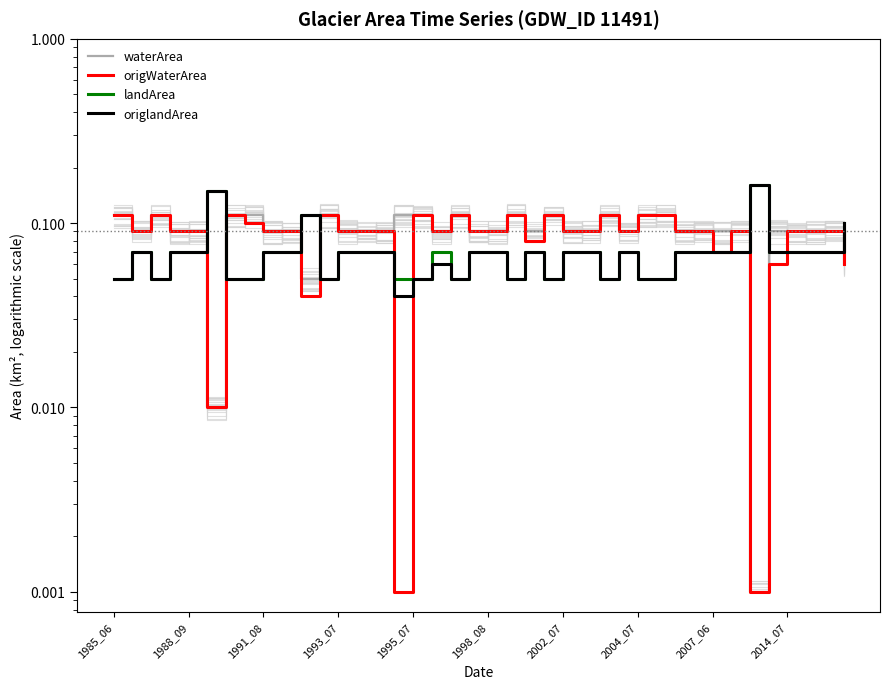

How many lines are shown in the chart?

4